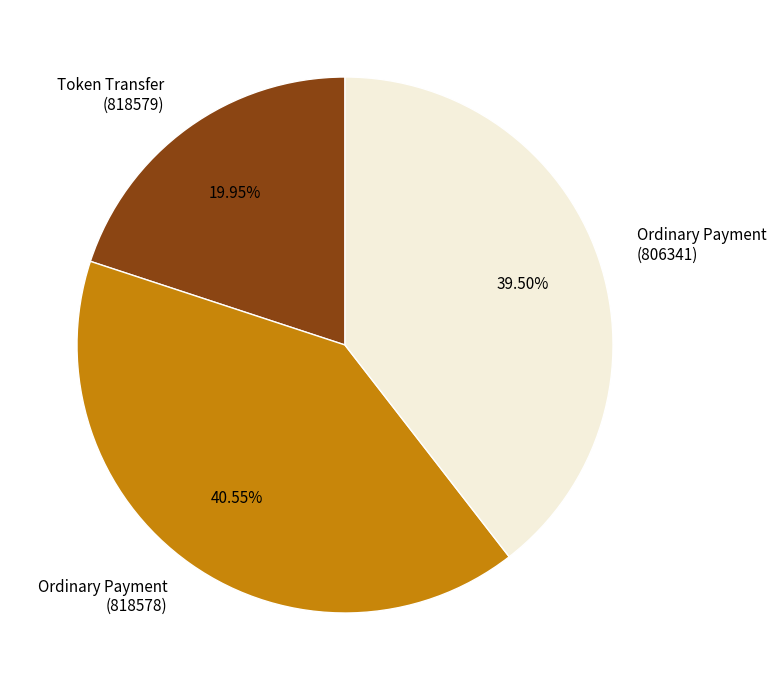

Between Token Transfer (818579) and Ordinary Payment (806341), which is larger?

Ordinary Payment (806341)